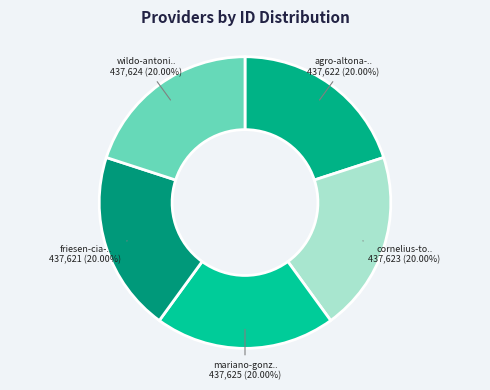

Count the number of slices in the pie.

5